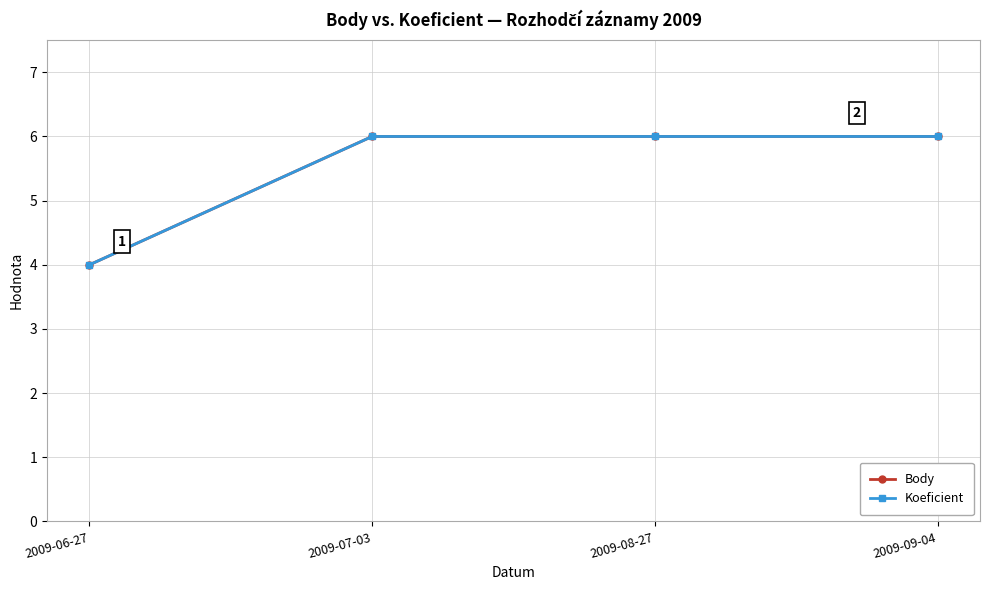

True or false: Body and Koeficient intersect in this chart.

False